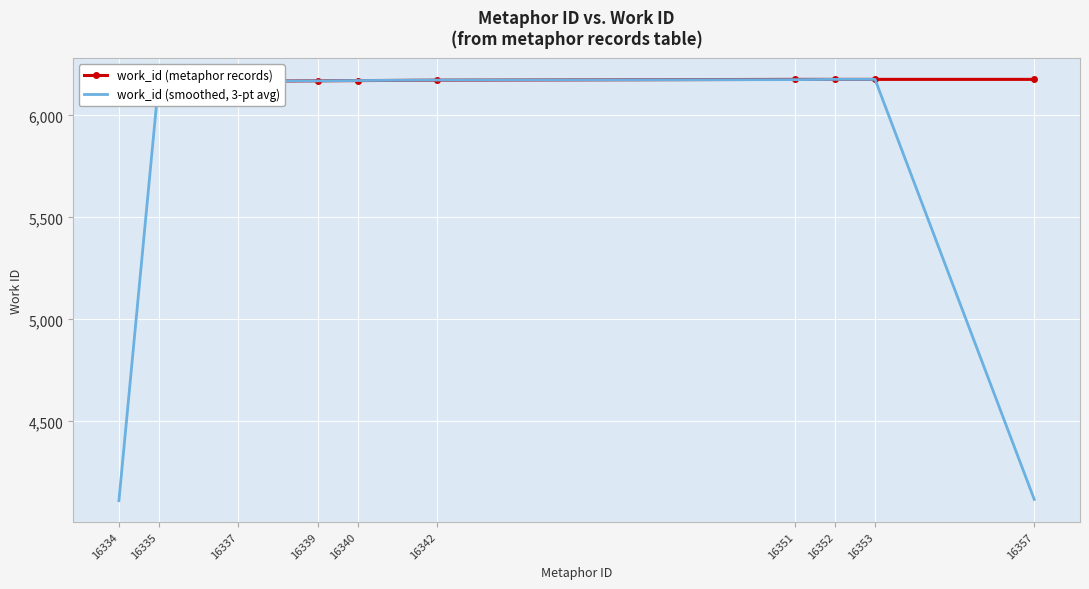

What is the smallest value displayed?

4111.7